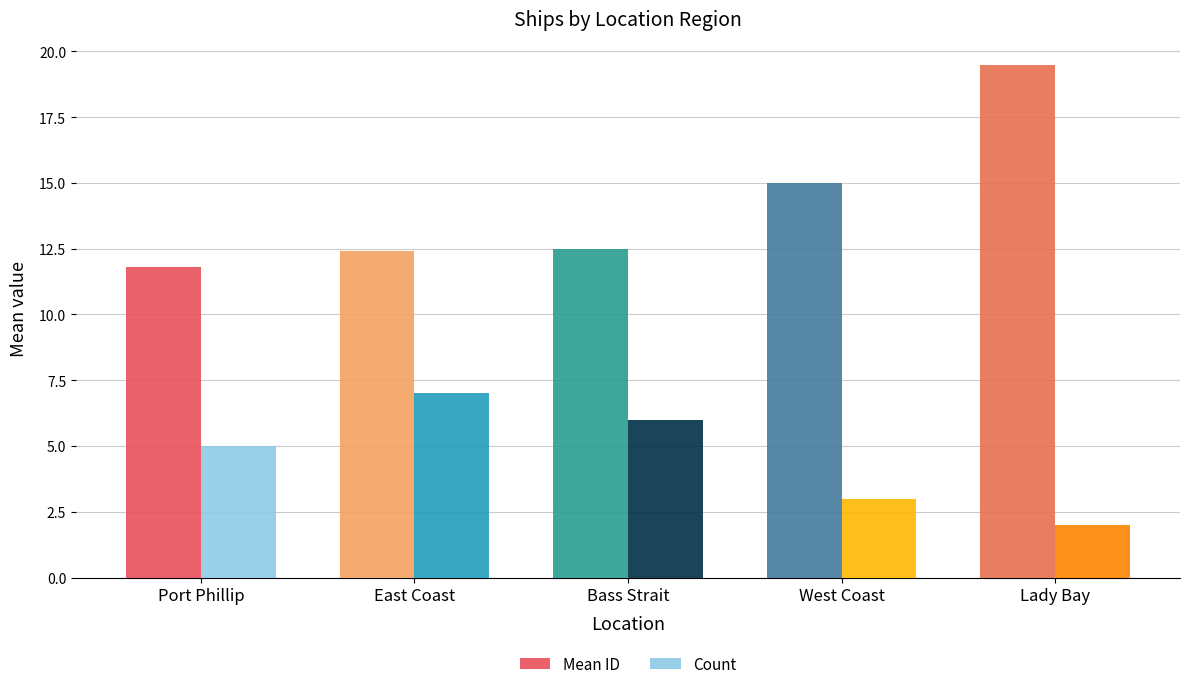

What position from the right is Bass Strait?

3